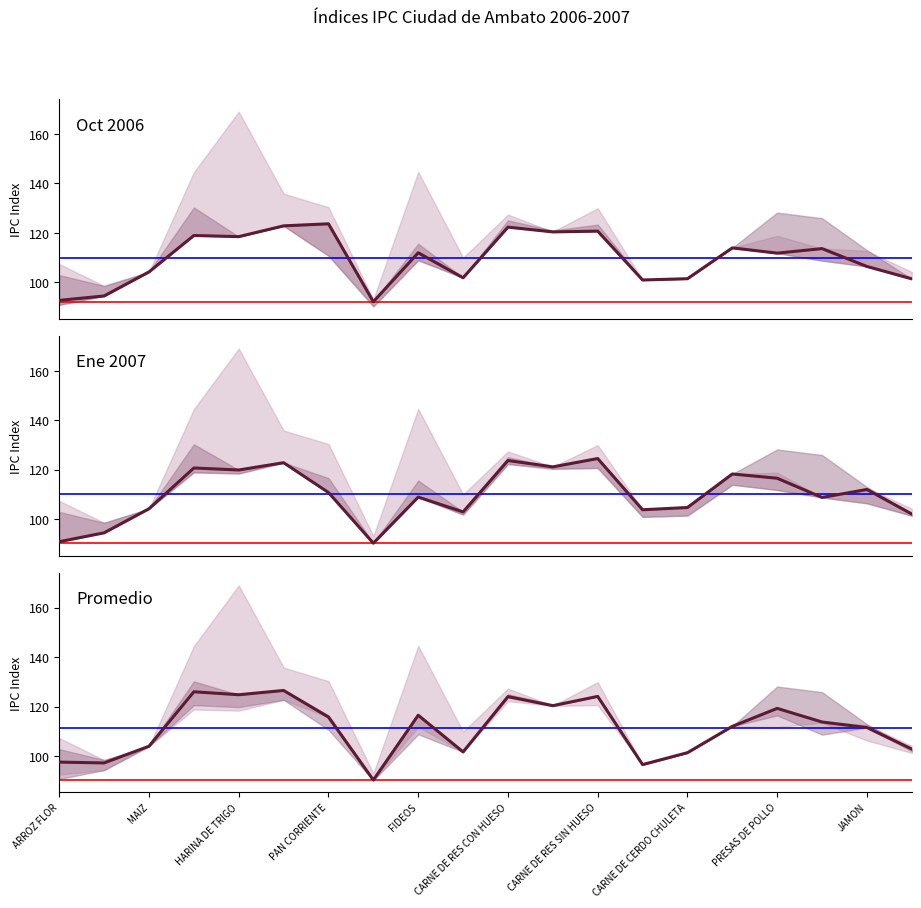

How many interior local valleys does the Ene 2007 series have?

6